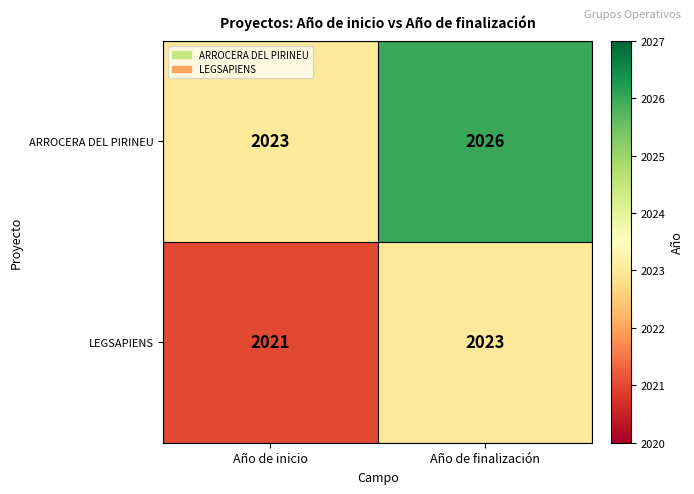

What is the maximum value for ARROCERA DEL PIRINEU?

2026